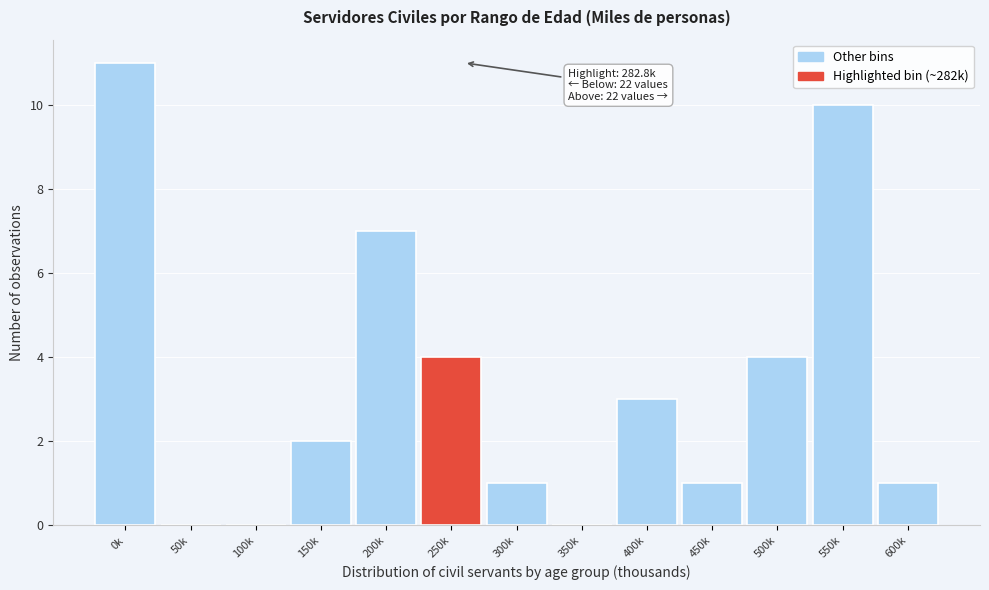

Reading left to right, list all the values displayed in this chart.

0k=11	50k=0	100k=0	150k=2	200k=7	250k=4	300k=1	350k=0	400k=3	450k=1	500k=4	550k=10	600k=1